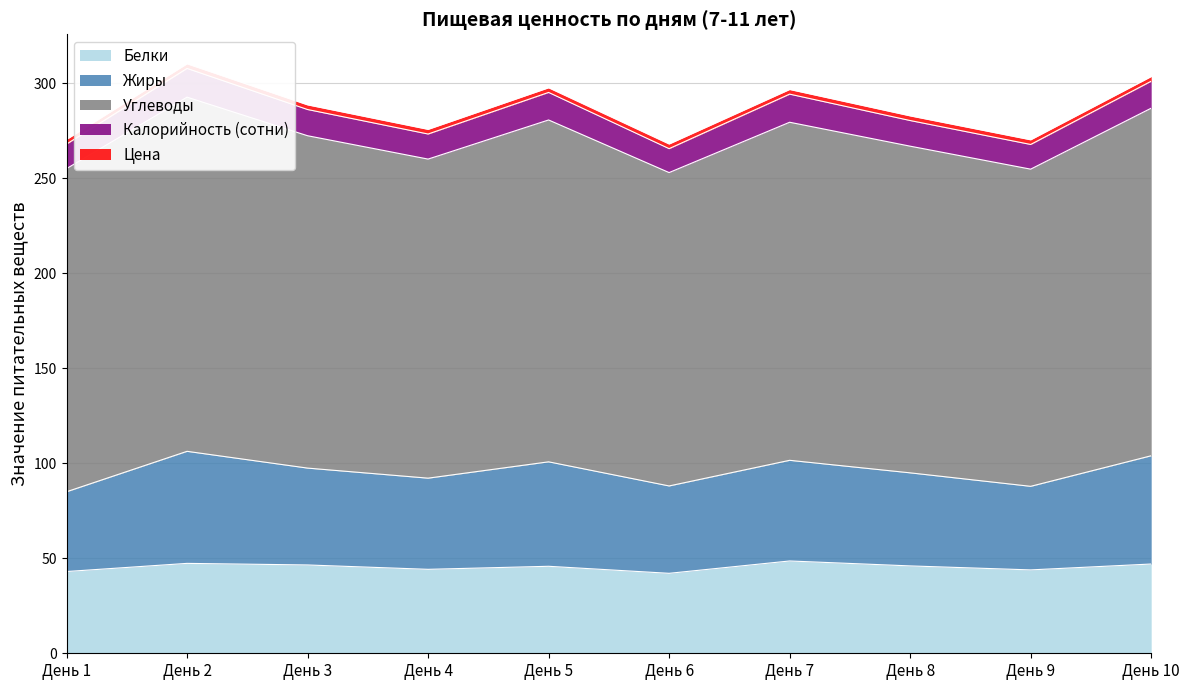

Where is the first local maximum for Углеводы?

День 2